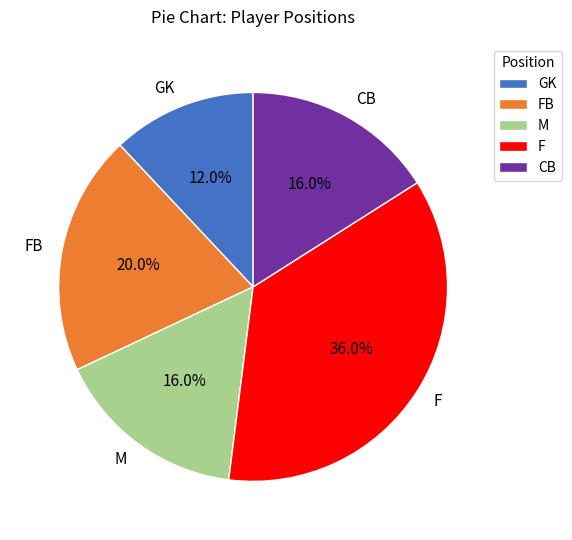

How much of the chart is everything except GK?

88.0%